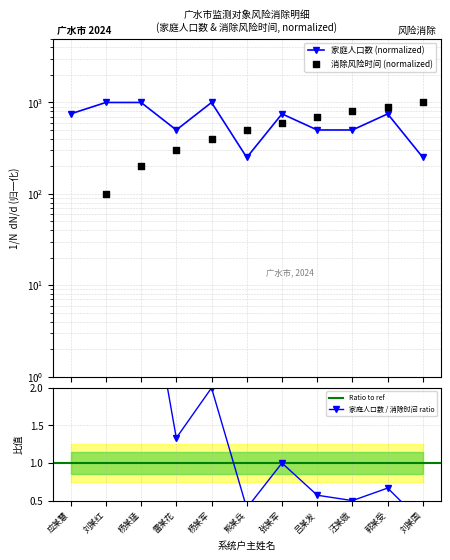

Is the value of 消除风险时间 at 应某慧 greater than the value of 家庭人口数 at 杨某猛?

No